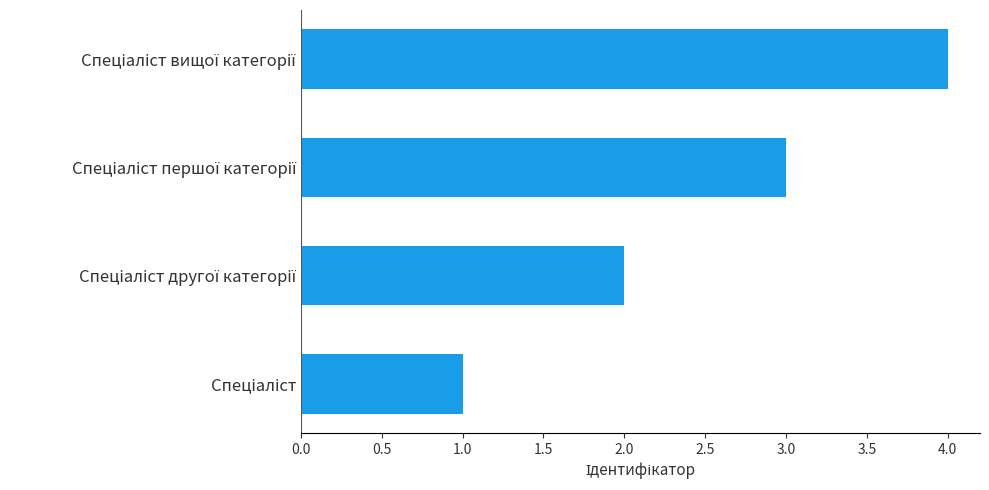

What is the sum of all values?

10